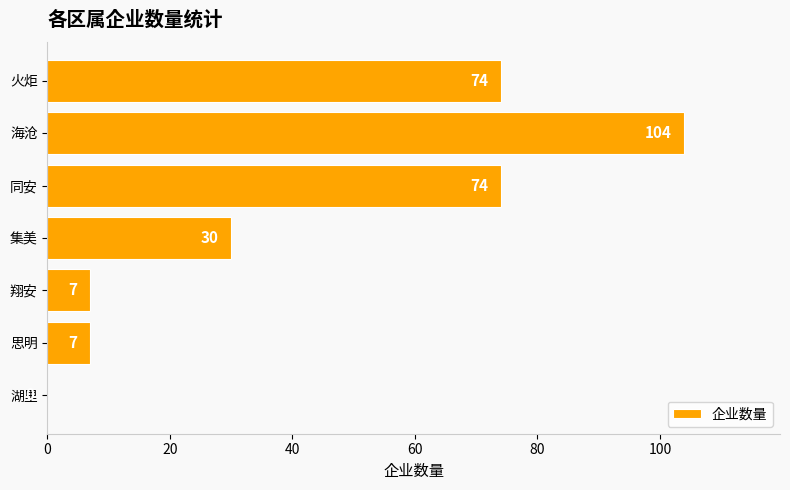

Reading top to bottom, what are all the values shown in this chart?

火炬=74	海沧=104	同安=74	集美=30	翔安=7	思明=7	湖里=0